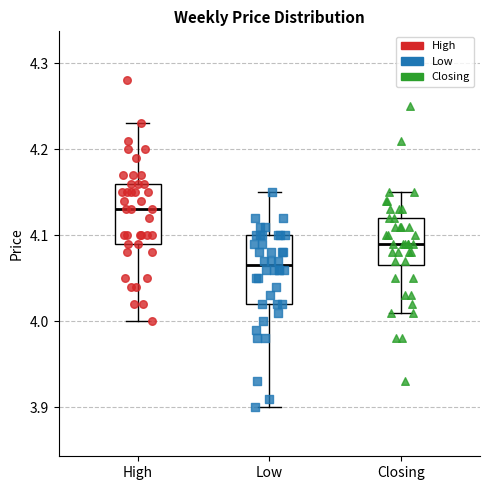

Reading left to right, read every box against the y-axis: the position of its median line, the range the box covers, and the ends of its whiskers. The values are not printed on the chart, so give them approximately, as read against the axis.

High: median 4.13, box 4.09 to 4.16, whiskers 4.00 to 4.23
Low: median 4.07, box 4.02 to 4.10, whiskers 3.90 to 4.15
Closing: median 4.09, box 4.07 to 4.12, whiskers 4.01 to 4.15